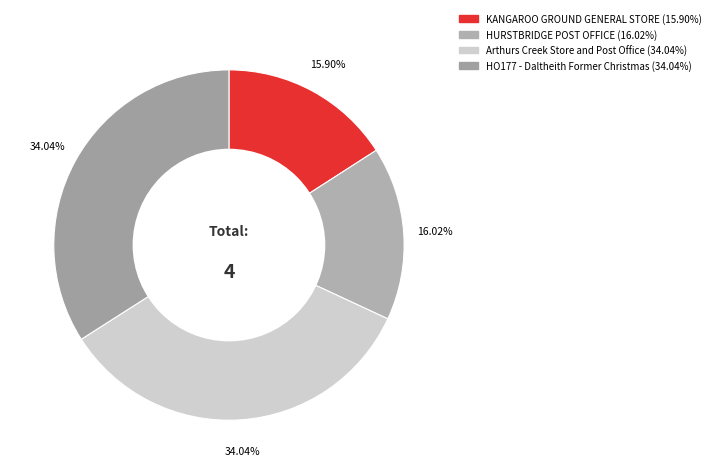

Does Arthurs Creek Store and Post Office represent more than half of the total?

No